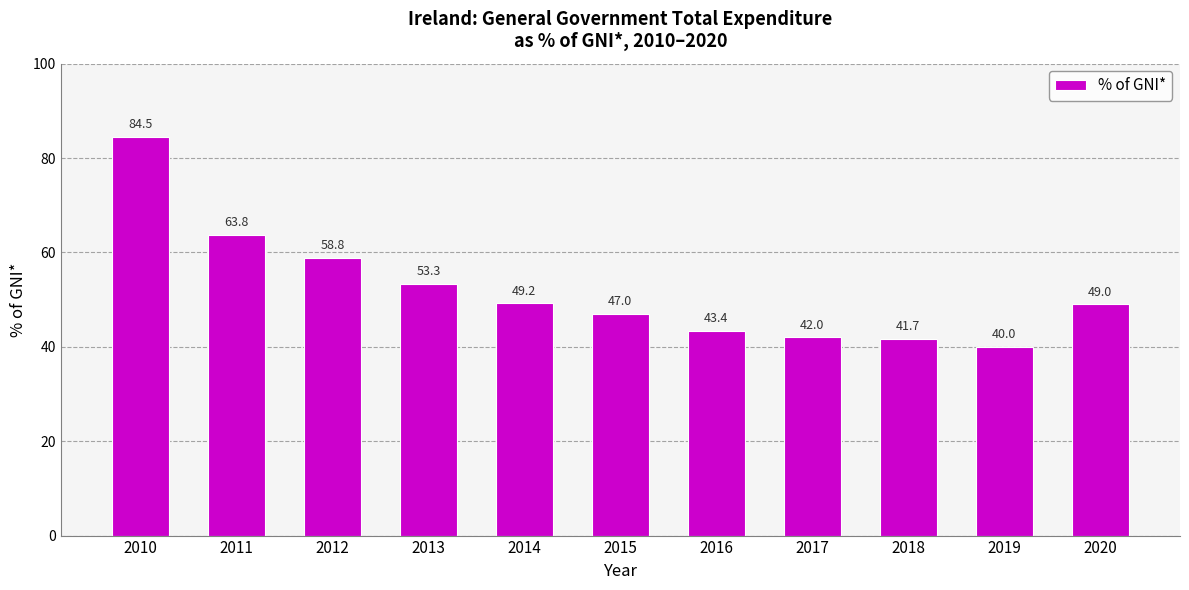

At which label is the value closest to 62?

2011